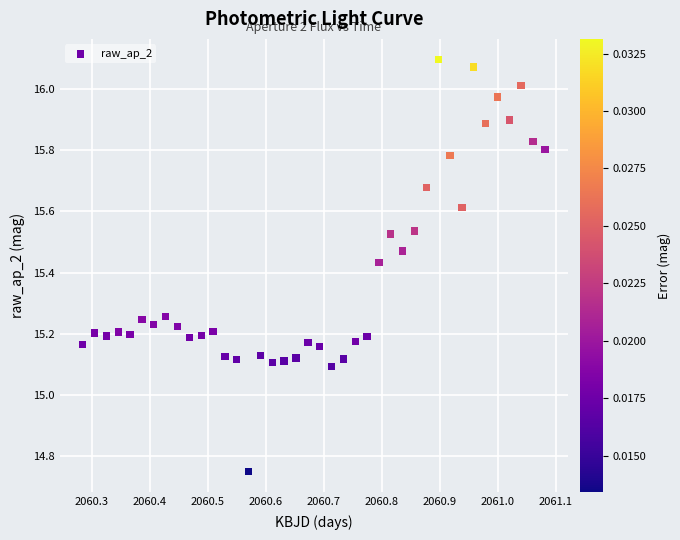

What is the range of X values (max minus min)?

0.8